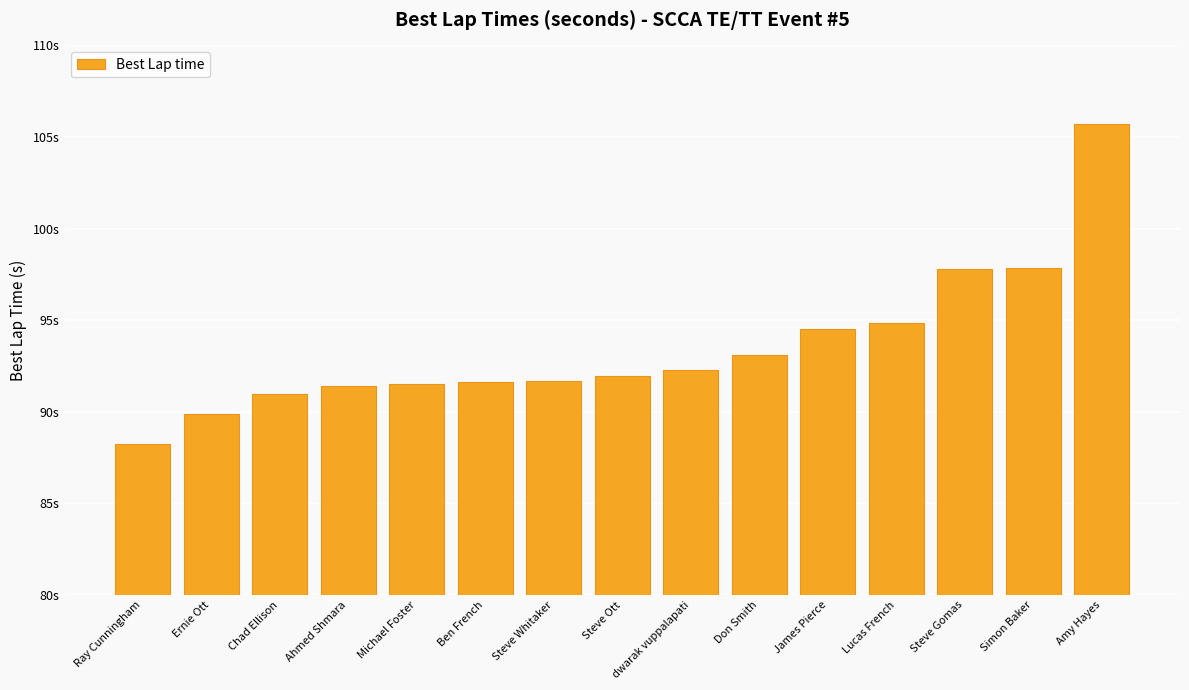

Does the chart contain any negative values?

No